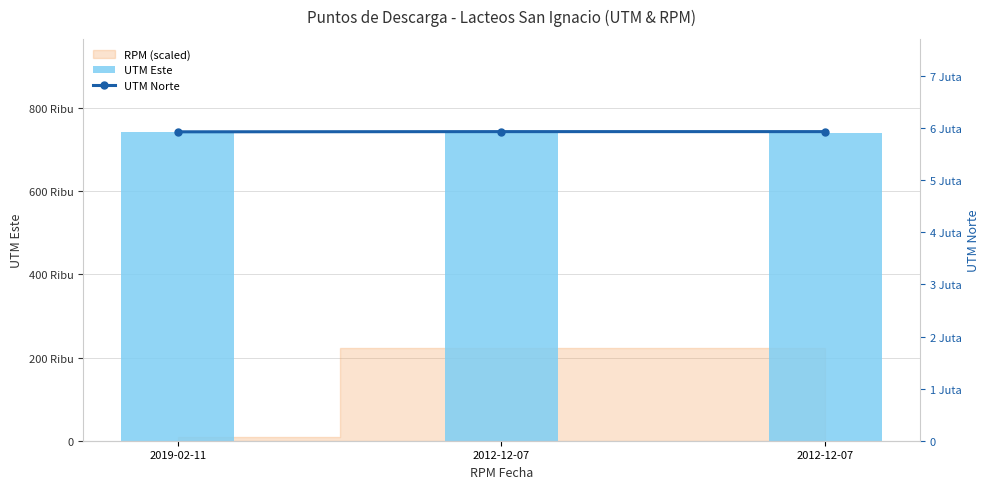

Which series changed the most between 2019-02-11 and 2012-12-07?

UTM Este